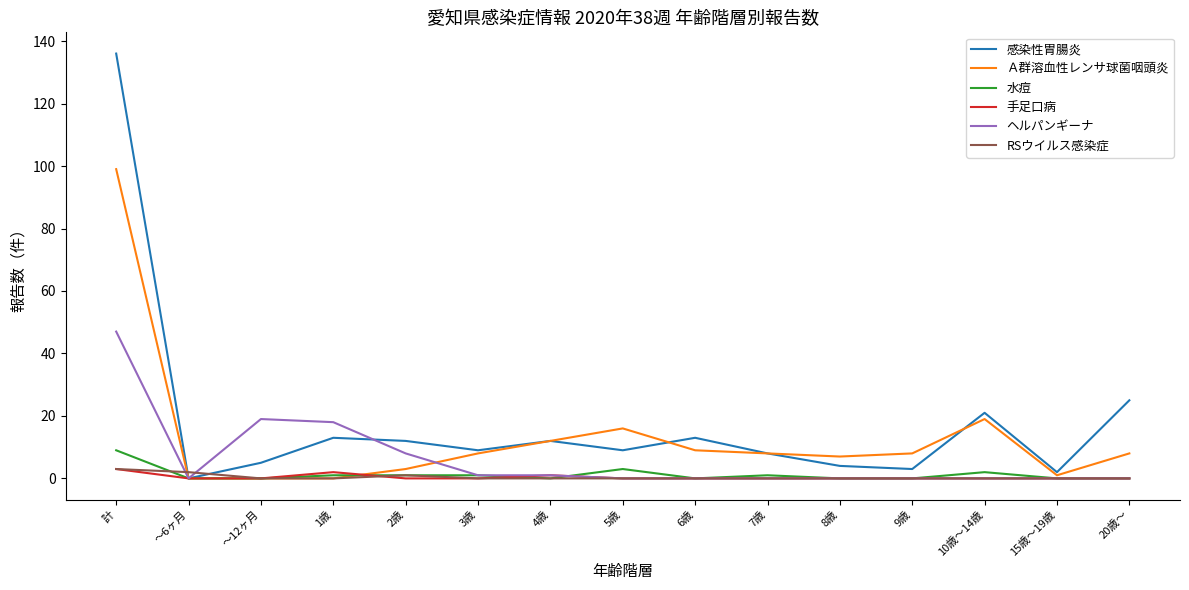

What is the total value across all series at 計?

297